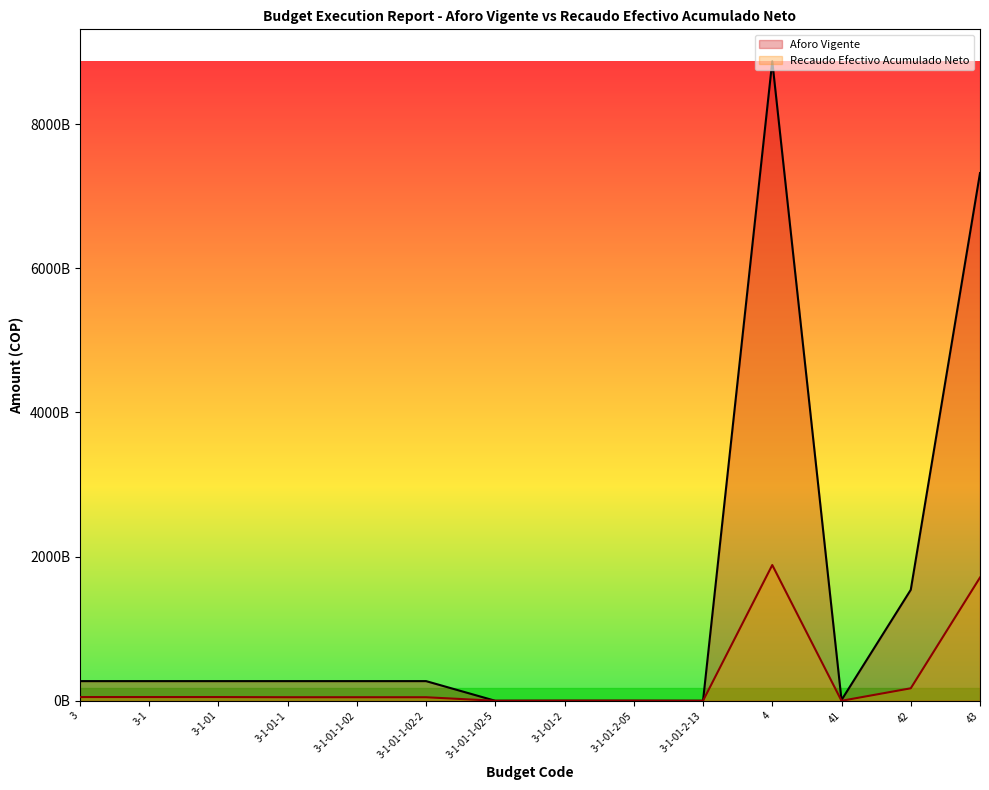

What is the difference between the second highest and minimum values in the Aforo Vigente series?

7320175388722.0